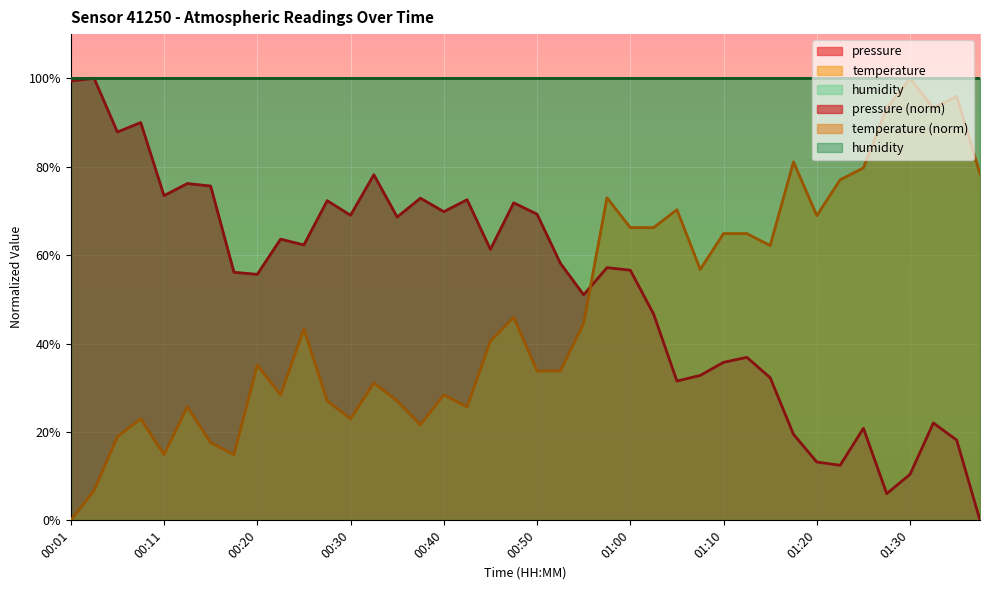

What is the sum of all temperature values?

1902.7